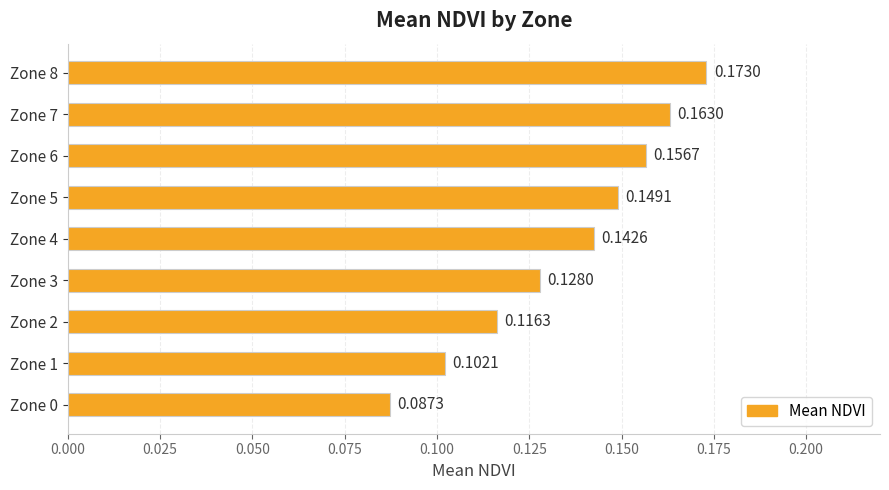

Between Zone 3 and Zone 2, which is larger?

Zone 3